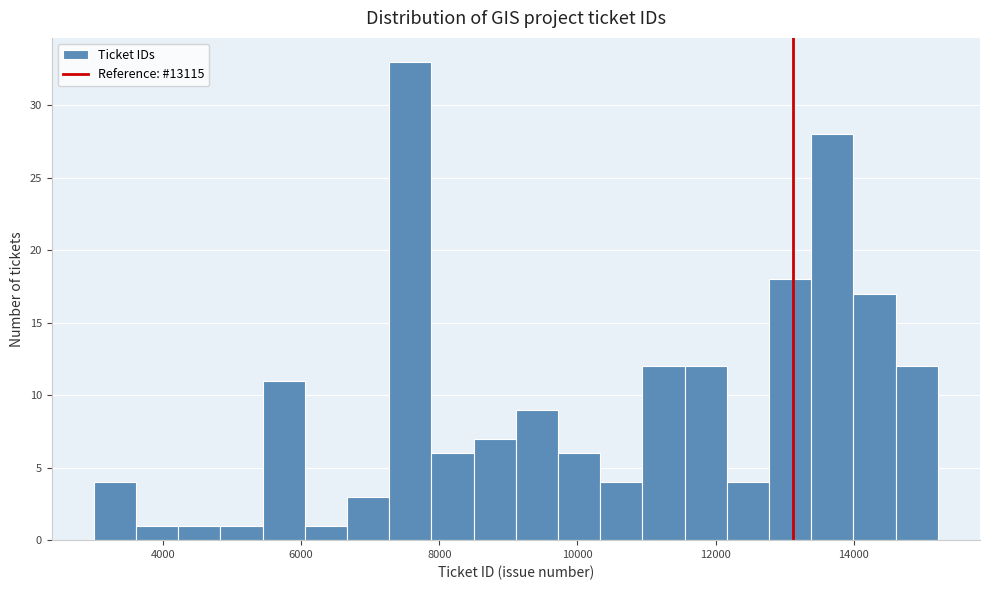

Around what value on the x-axis is the tallest bar? Give the approximate position of its centre, as read against the axis.

7600